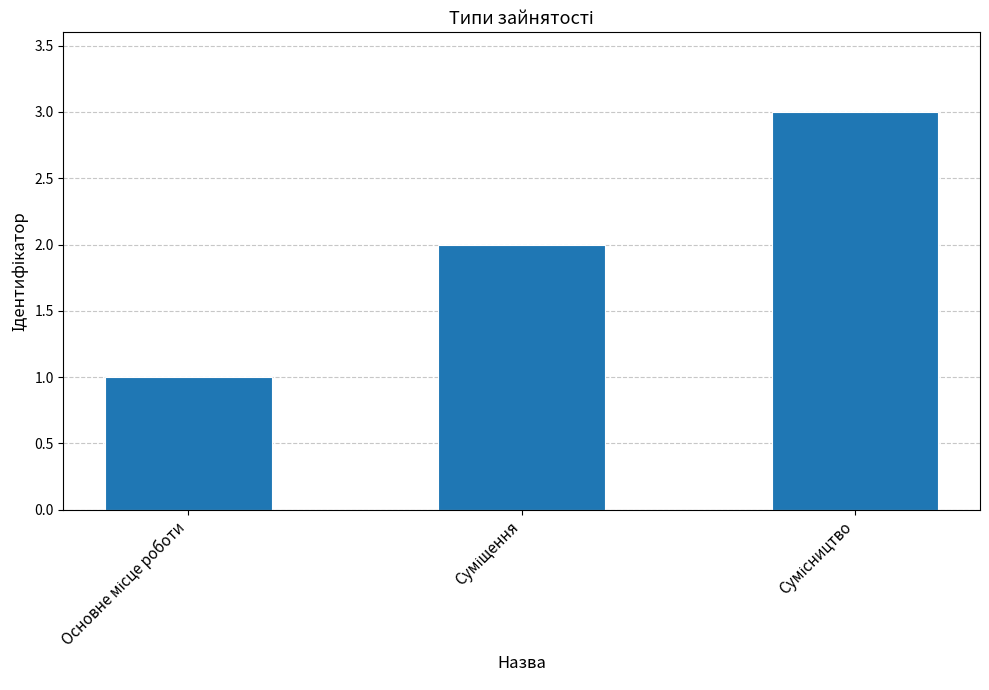

What is the maximum value shown in the chart?

3